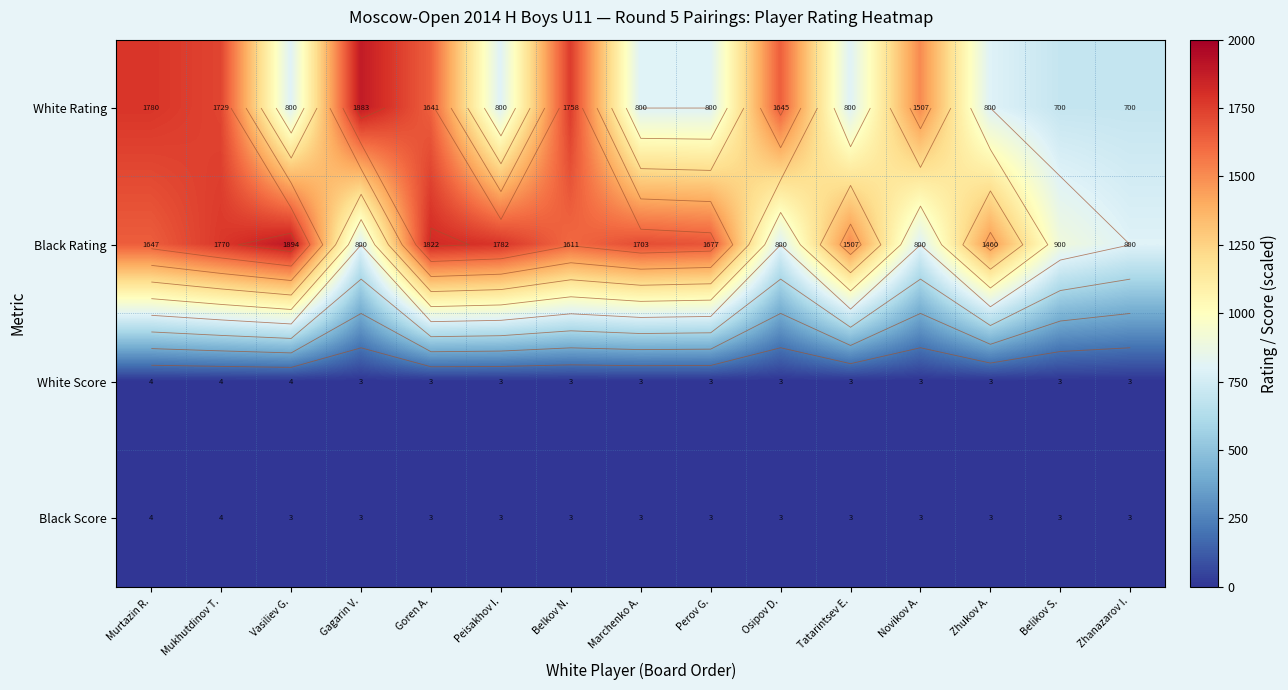

What is the sum of all White Rating values?

18143.0